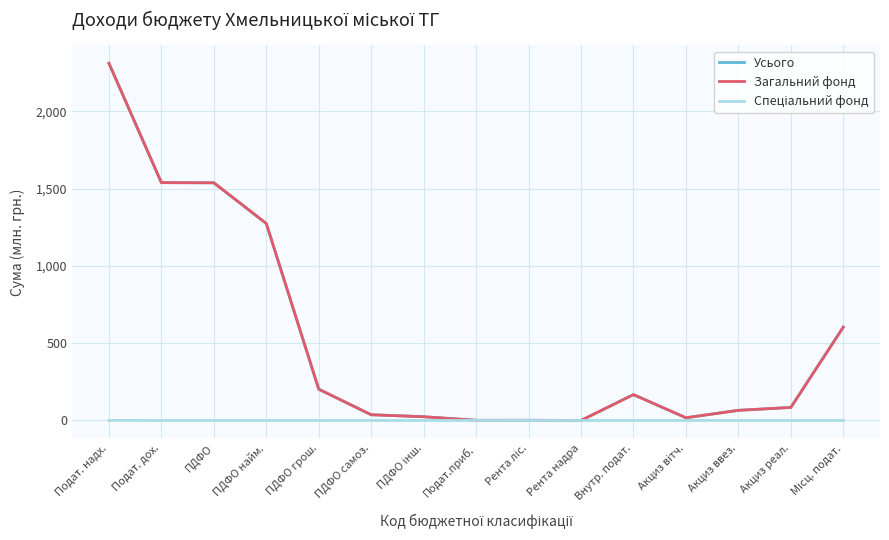

The Загальний фонд series shows 2311.7 at Подат. надх.. True or false?

True